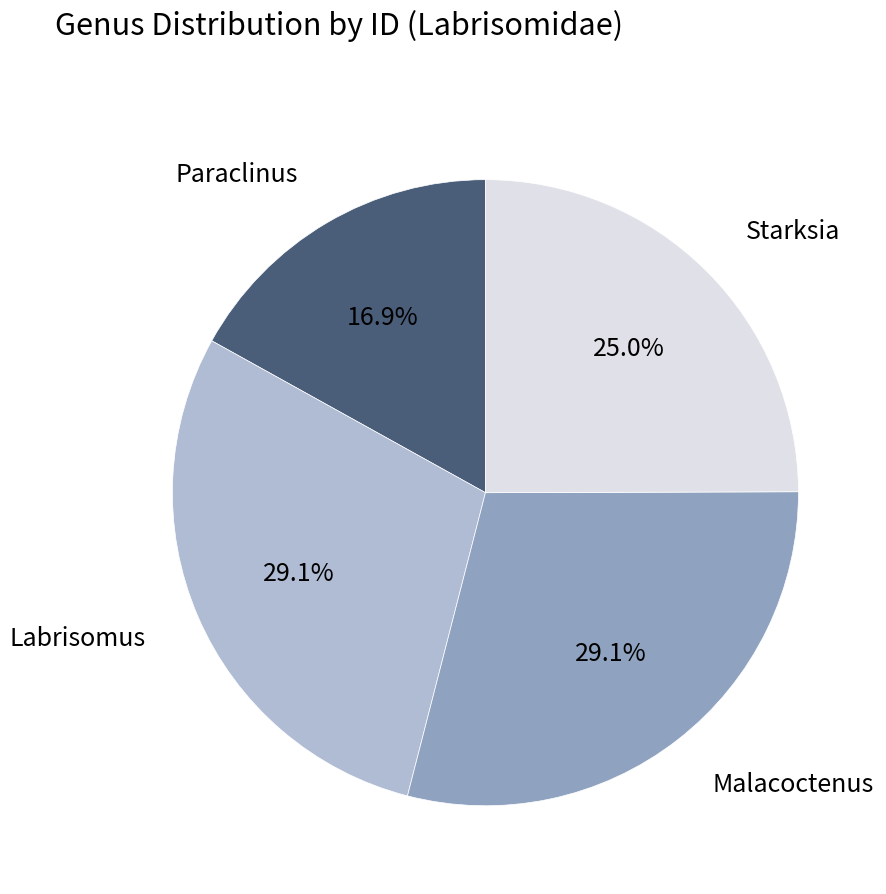

How many segments does this pie chart have?

4